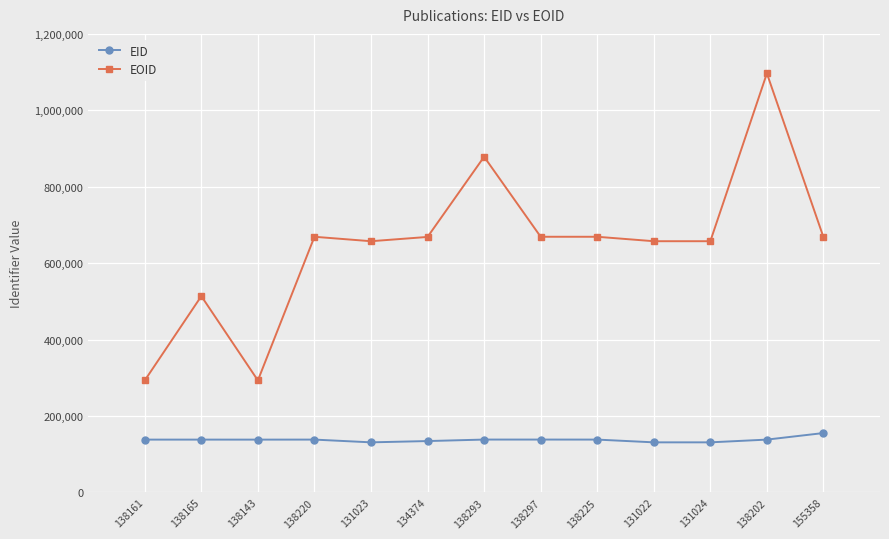

The EID series shows 131024 at 131024. True or false?

True